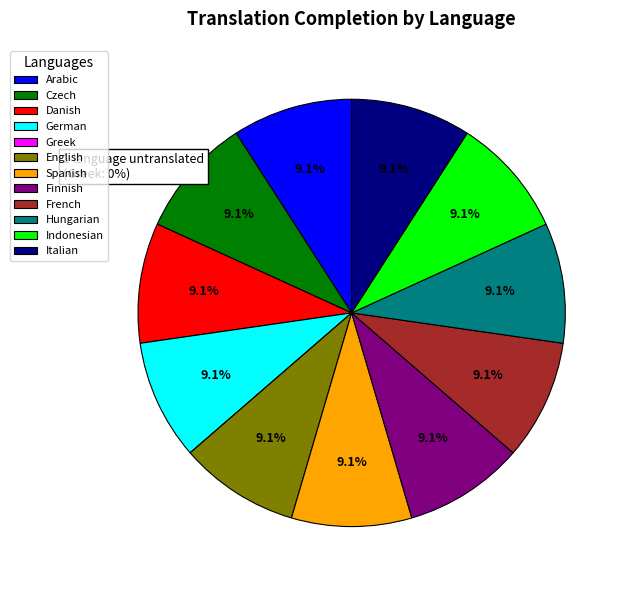

How much of the chart is everything except Italian?

90.9%